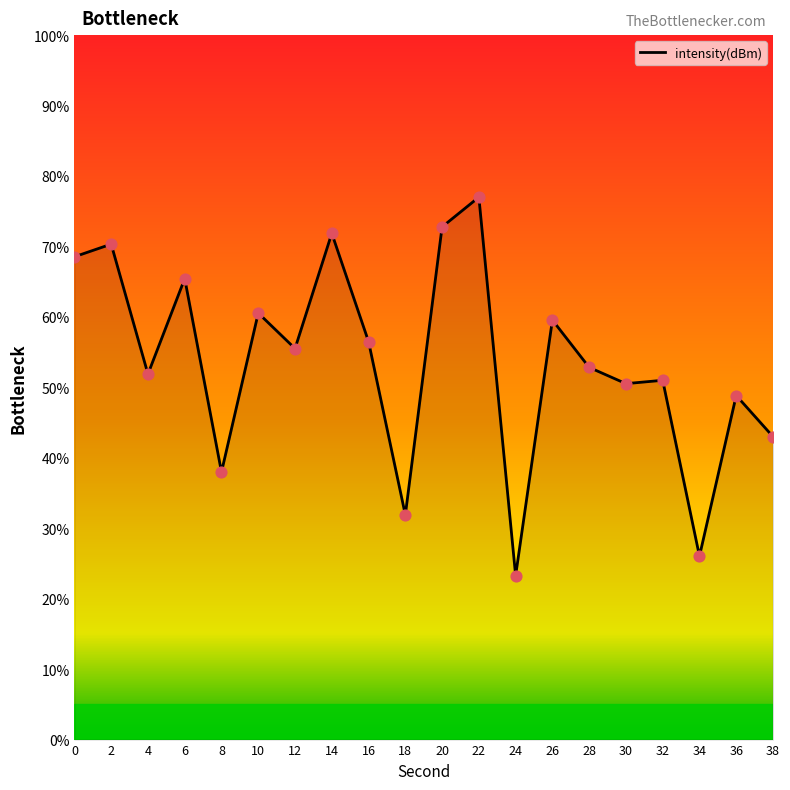

What is the change in value from 8 to 20?

+34.8